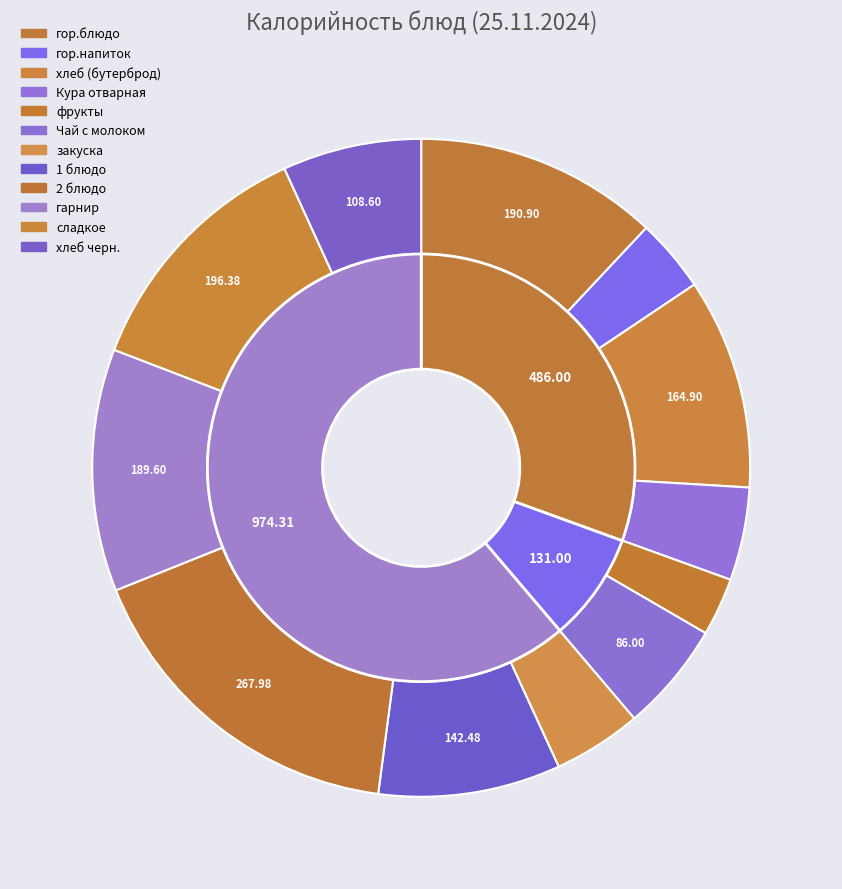

Which category has the biggest portion of the pie?

2 блюдо